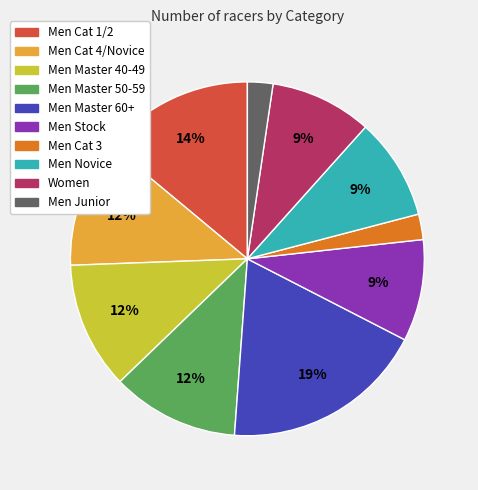

To the nearest percent, what is the average slice percentage?

10%